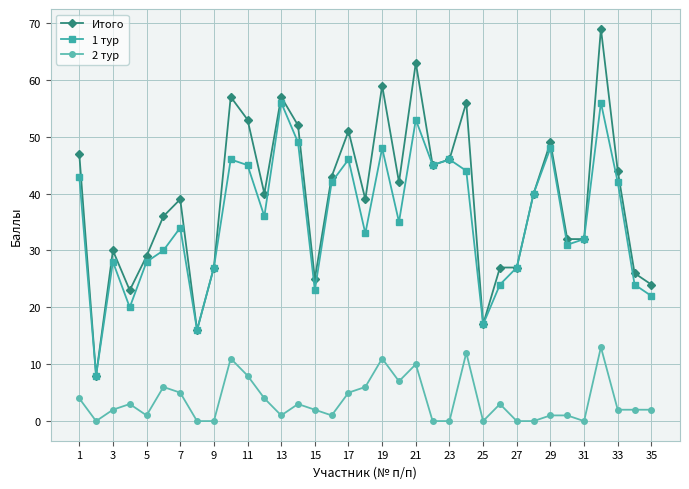

Is this an area chart (filled region under the line)?

No